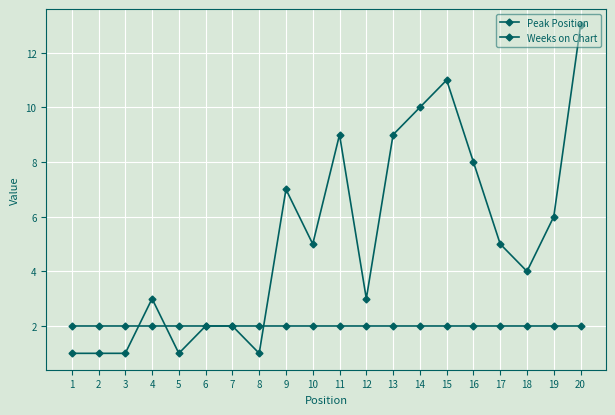

Reading left to right, transcribe all the data shown in this chart.

Peak Position: 1	1	1	3	1	2	2	1	7	5	9	3	9	10	11	8	5	4	6	13
Weeks on Chart: 2	2	2	2	2	2	2	2	2	2	2	2	2	2	2	2	2	2	2	2